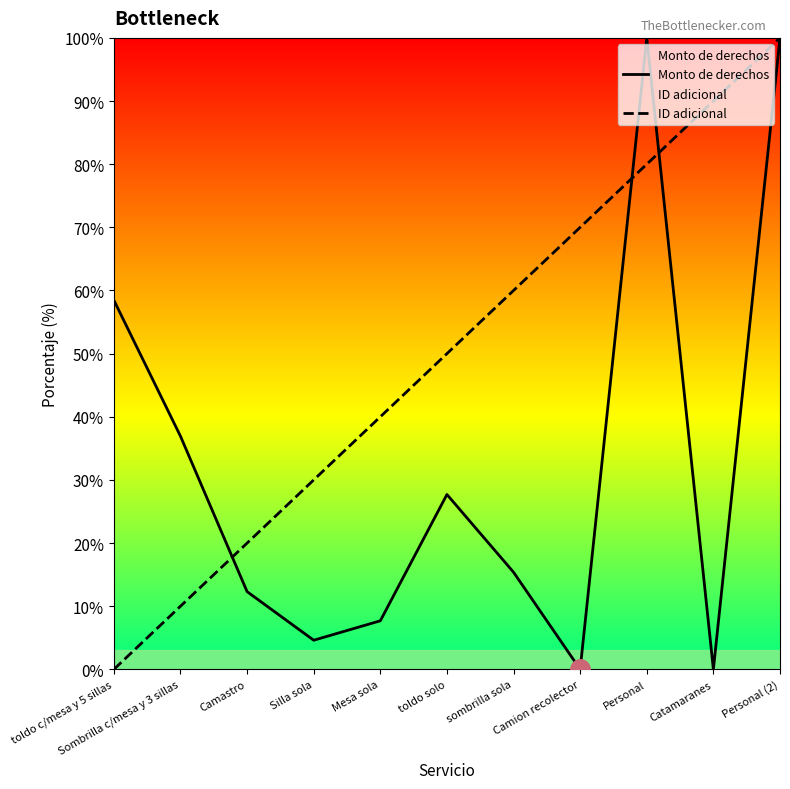

Does the chart have visible grid lines?

No